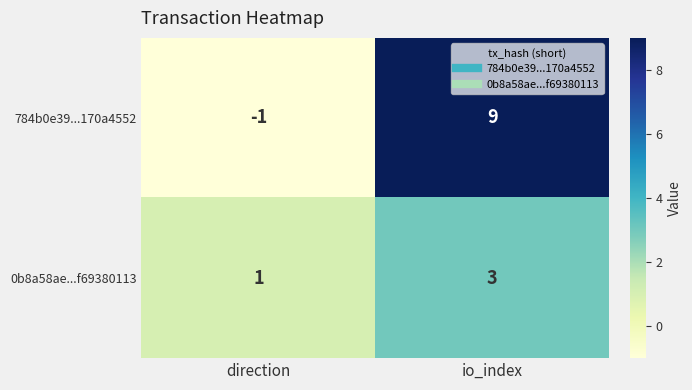

At which label is 0b8a58ae...f69380113 closest to 2?

direction